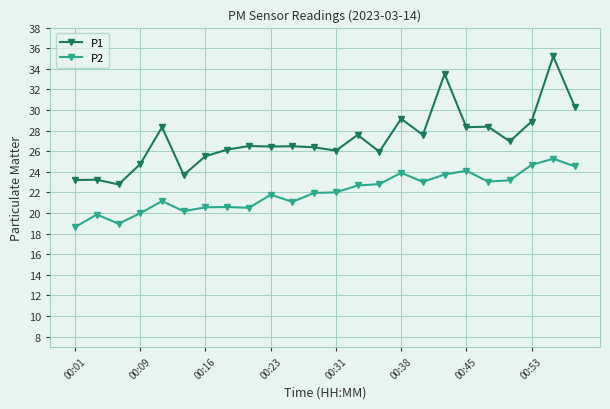

What is the value of the P1 point at the 1st from the left?

23.2